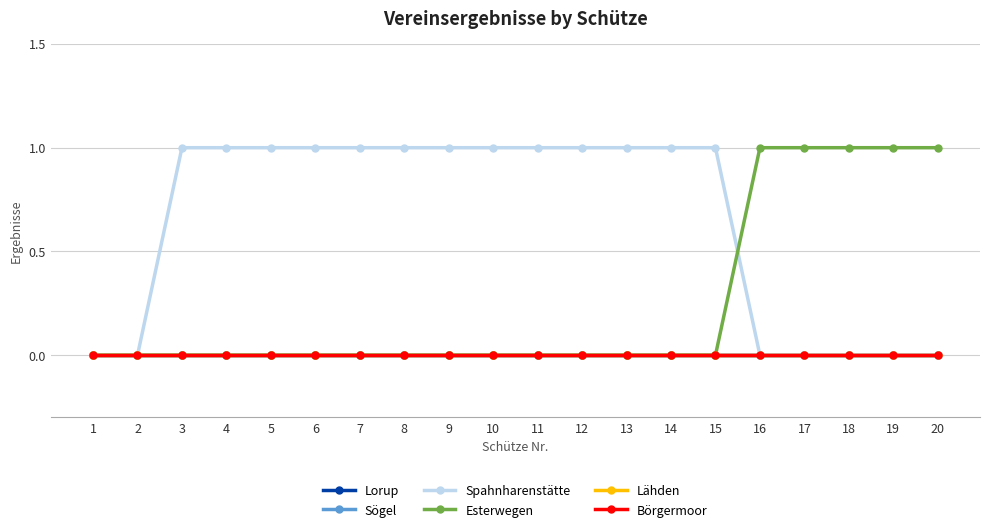

The value of Lähden at 11 is 0. True or false?

True